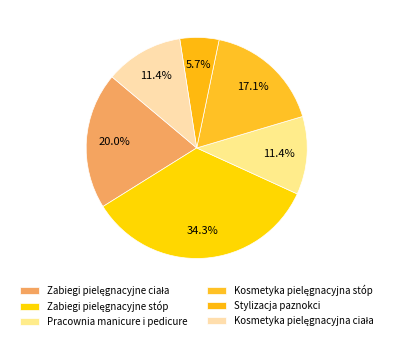

Count the number of slices in the pie.

6